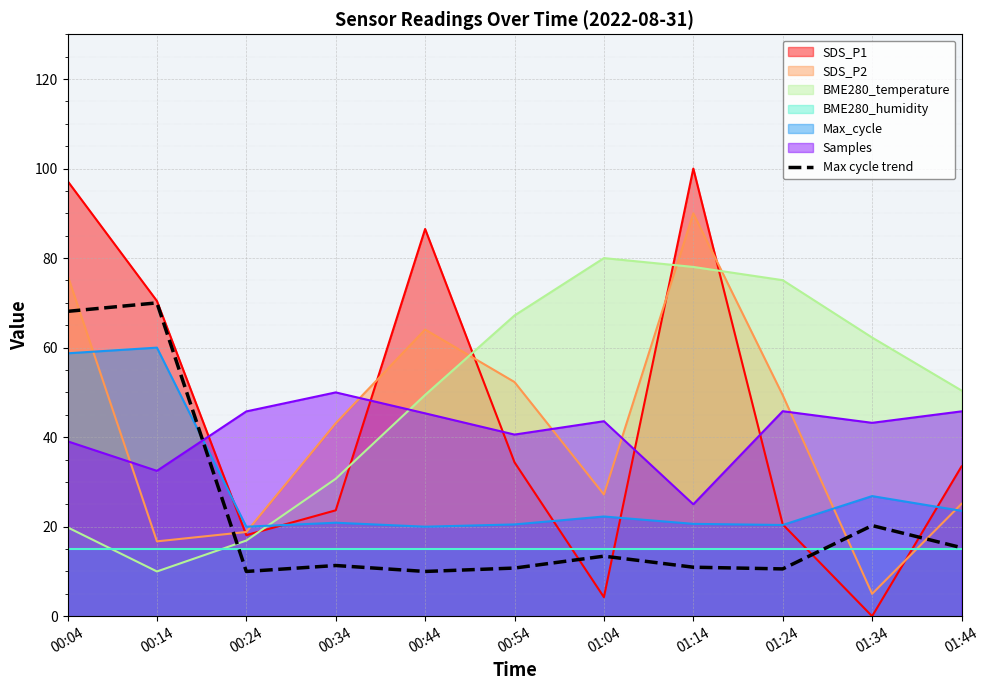

What is the sum of all values?

250.7